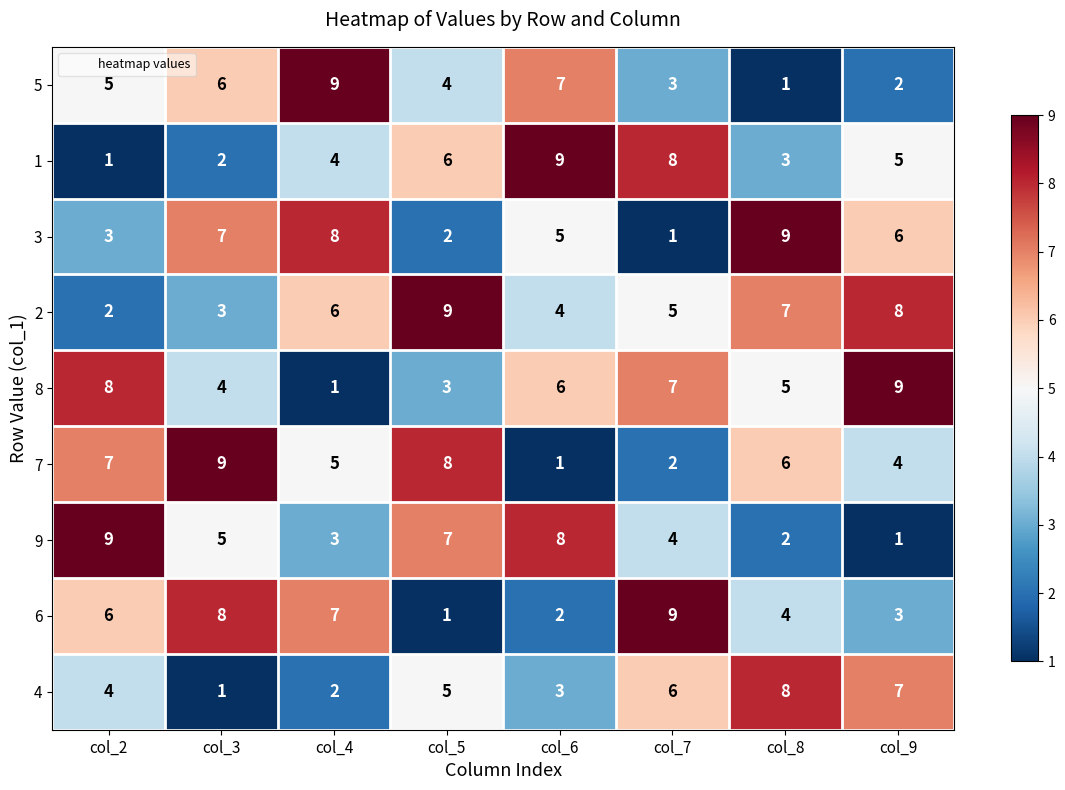

What is the difference between the highest and lowest values at col_7?

8